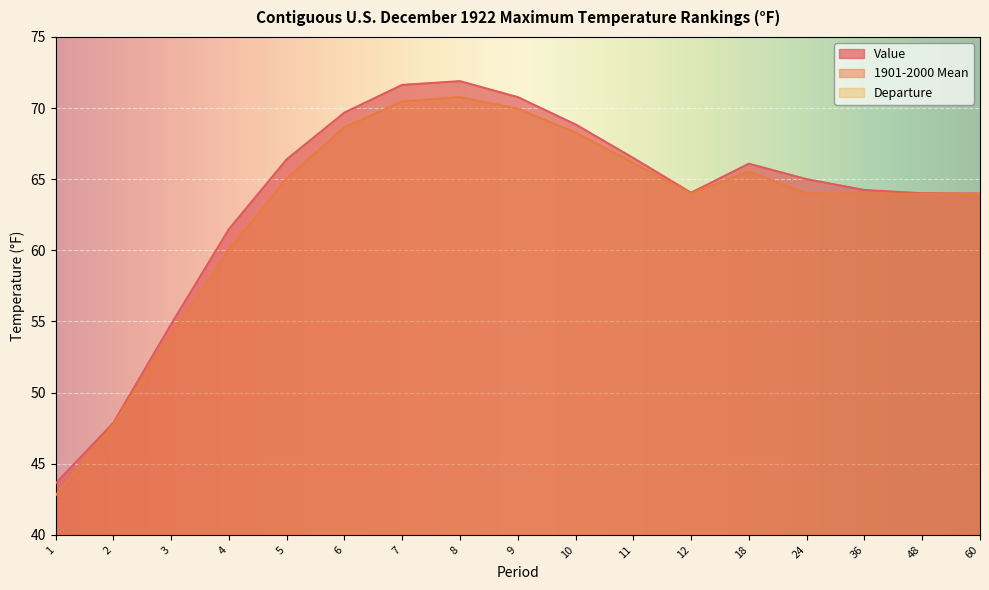

Which series changed the most between 1 and 7?

Value